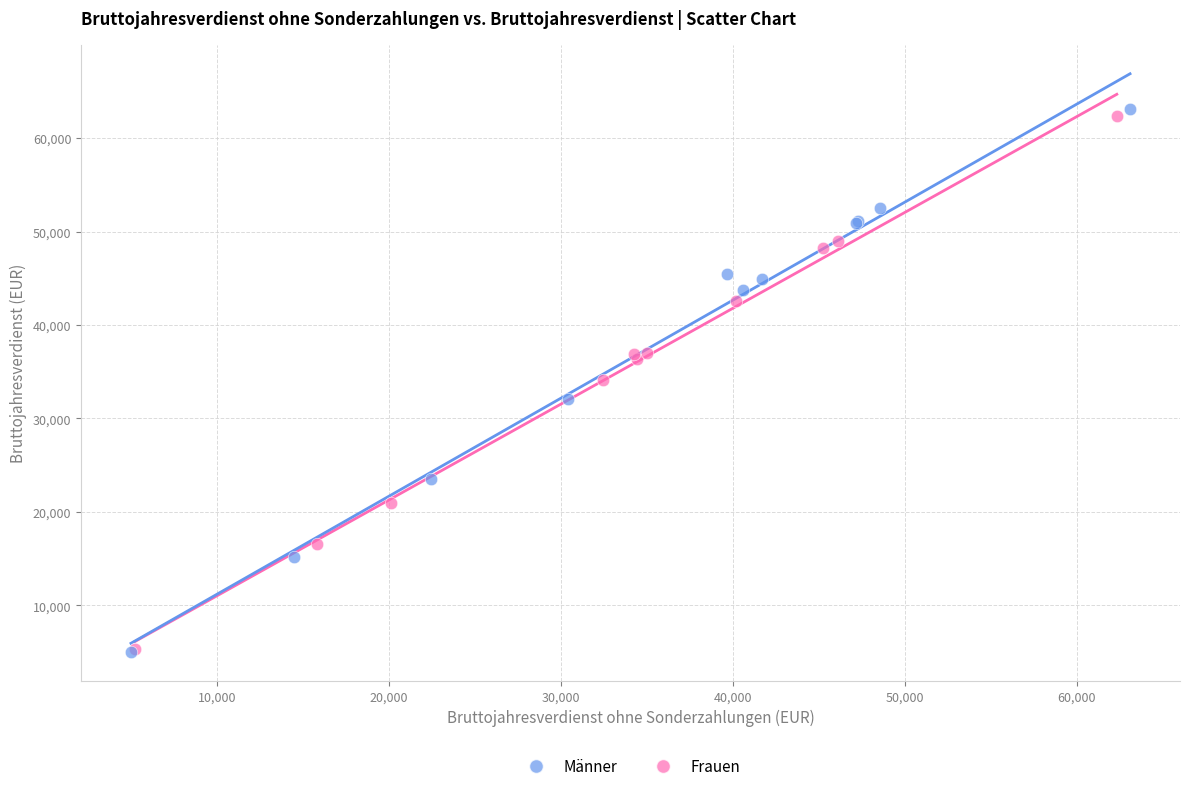

What are all the series names shown in the legend?

Männer, Frauen